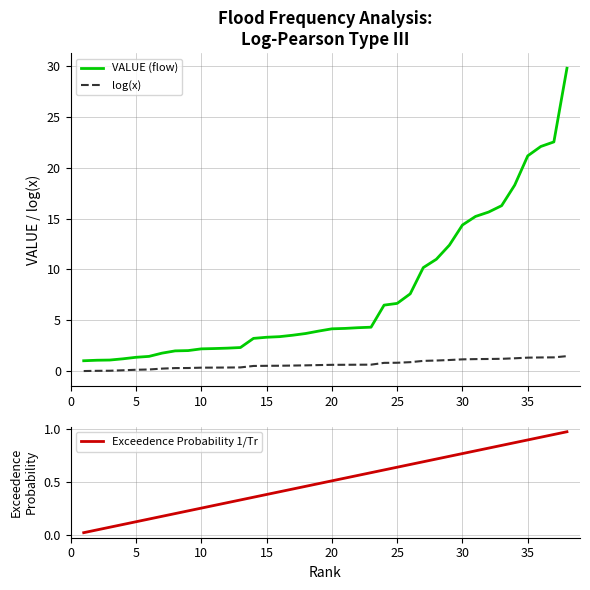

How many times do log(x) and Exceedence Probability 1/Tr cross each other?

1